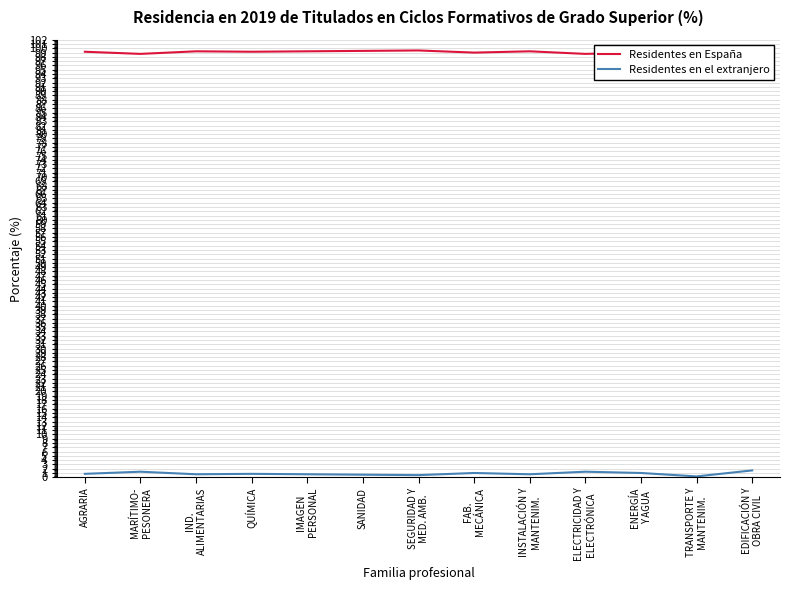

What is the total value across all series at SEGURIDAD Y
MED. AMB.?

100.0